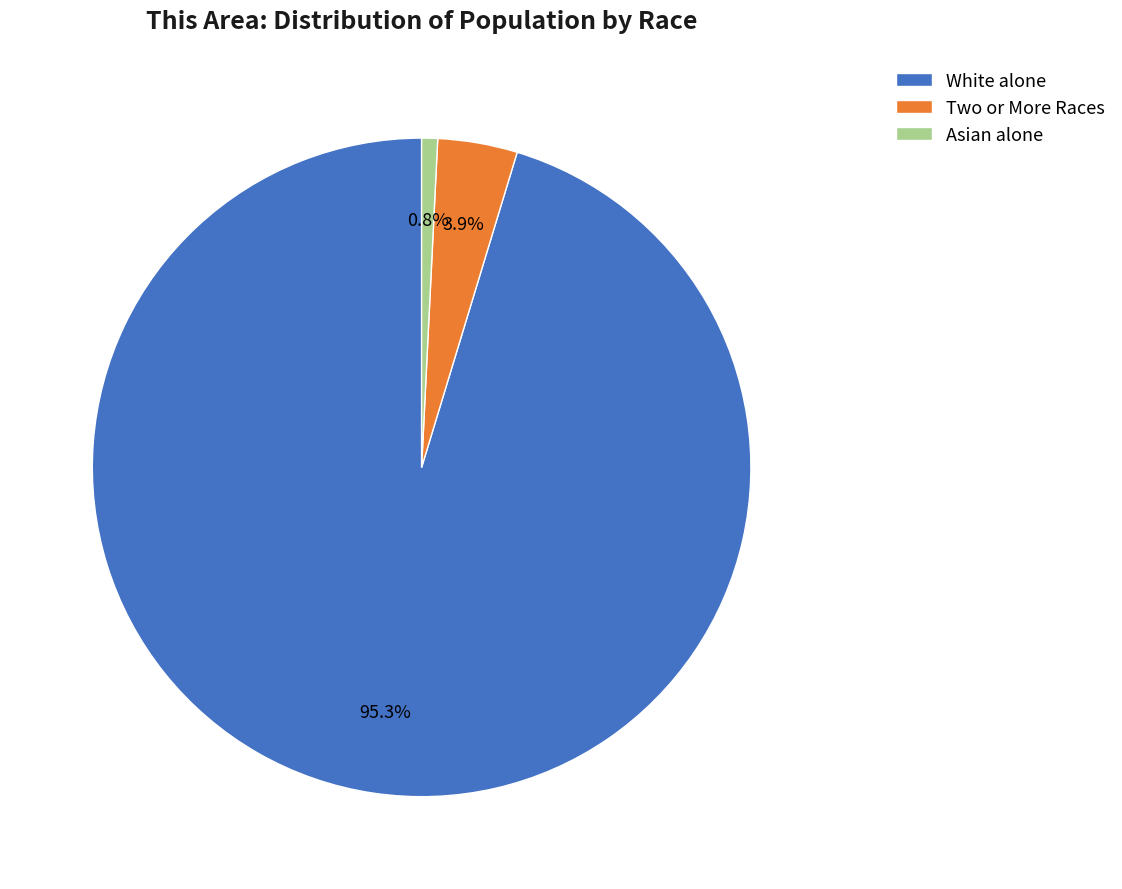

How many slices are in this pie chart?

3